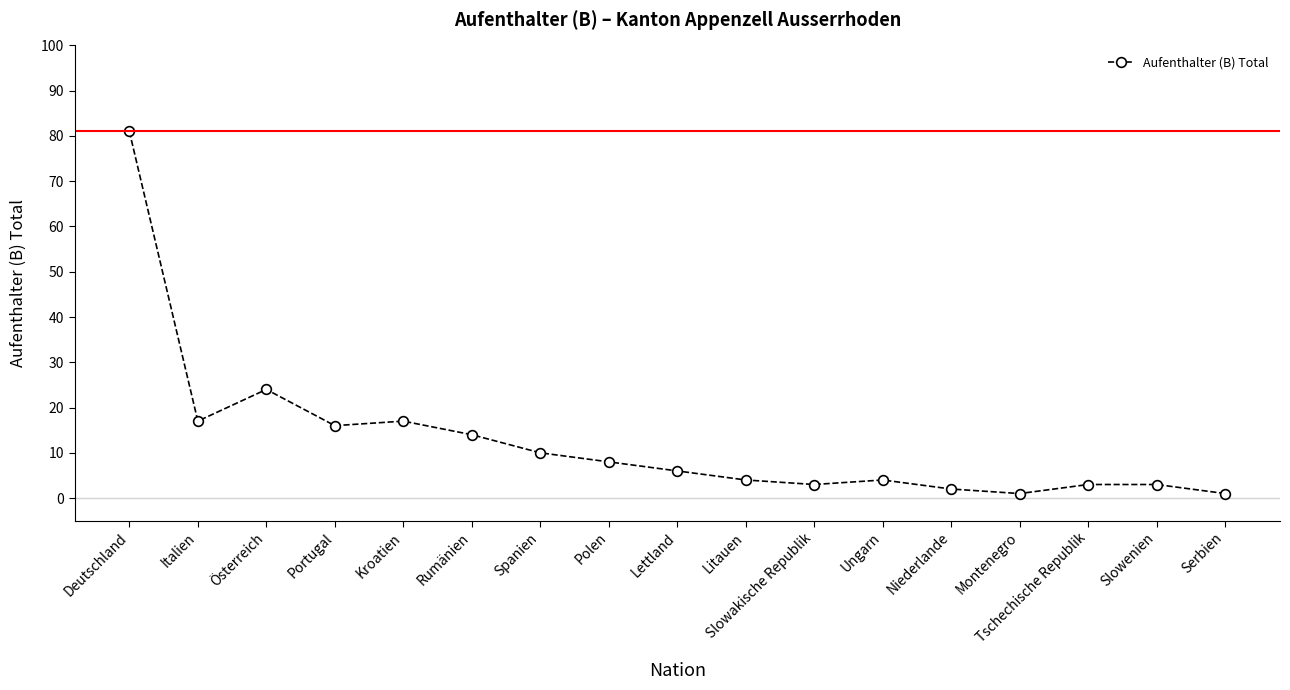

Where is the first local minimum?

Italien